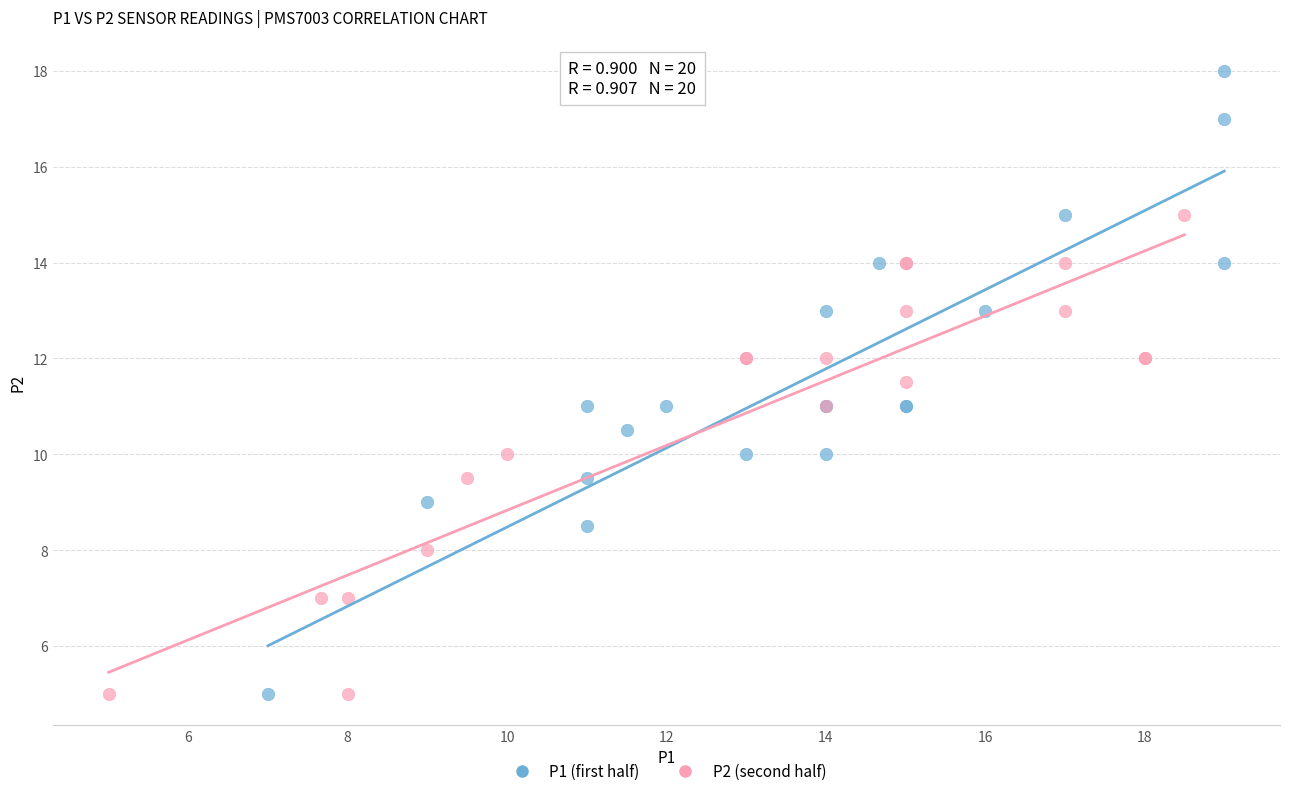

What are all the series names shown in the legend?

P1 (first half), P2 (second half)